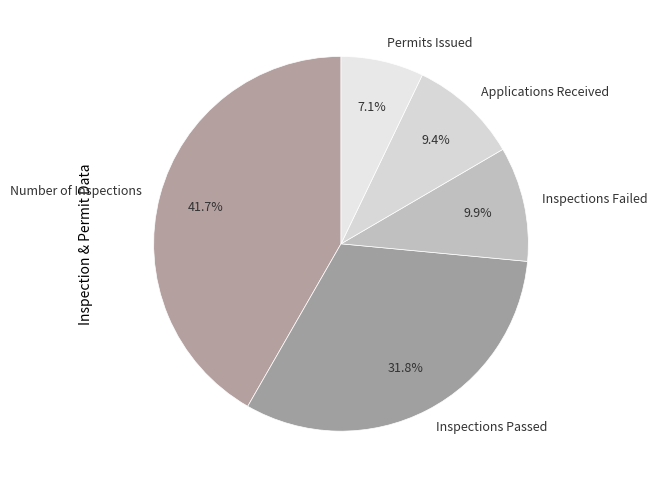

The Number of Inspections slice represents 56% of the pie. True or false?

False